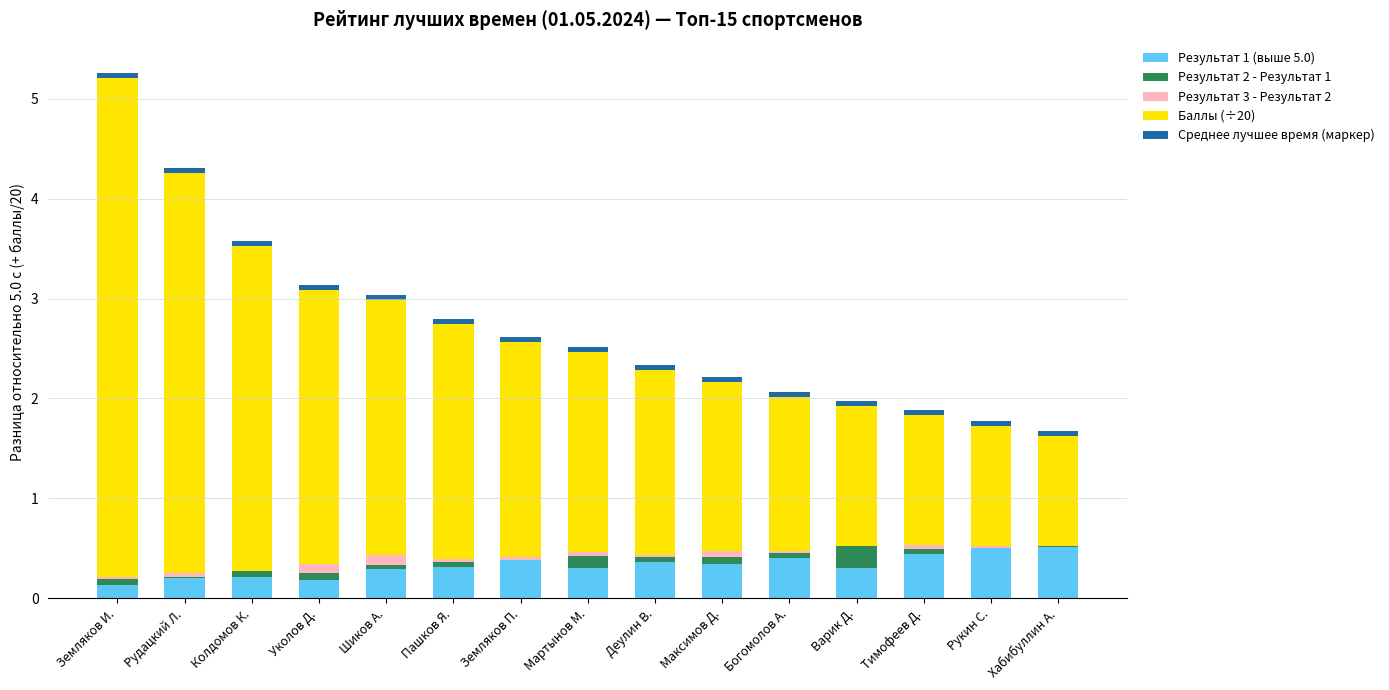

What is the maximum value for Результат 1 (выше 5.0)?

0.5